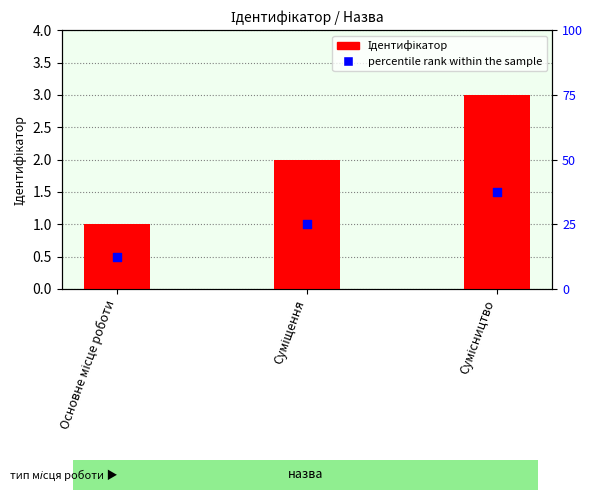

Which series contains the lowest Y value?

percentile rank within the sample